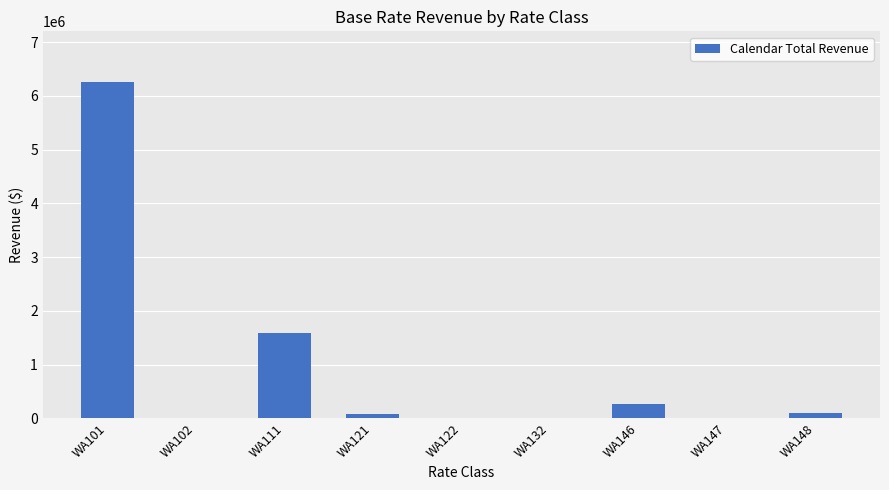

Is it true that the value at WA101 is 1700479.4?

False